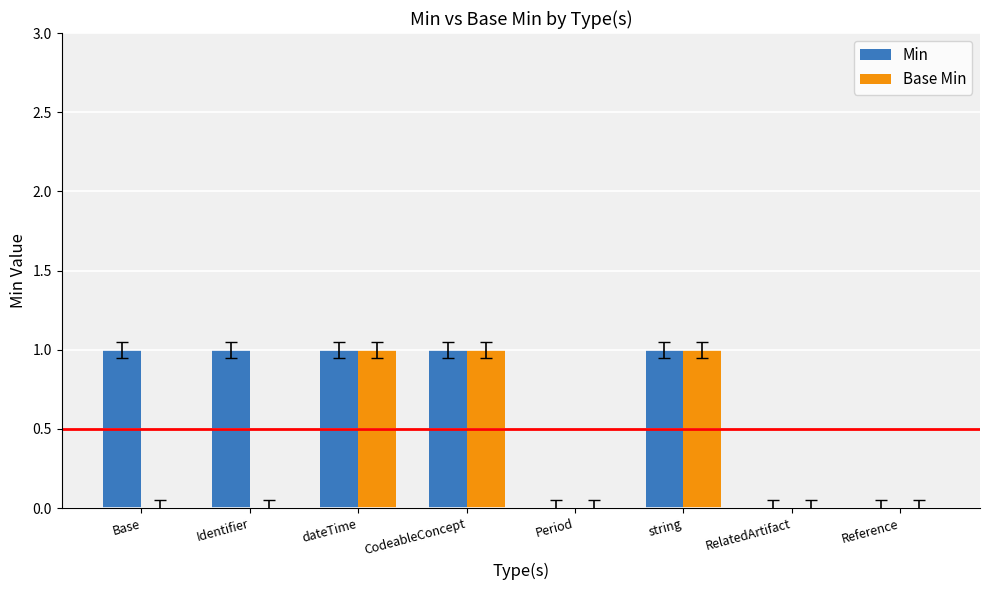

The Base Min series shows 1 at string. True or false?

True